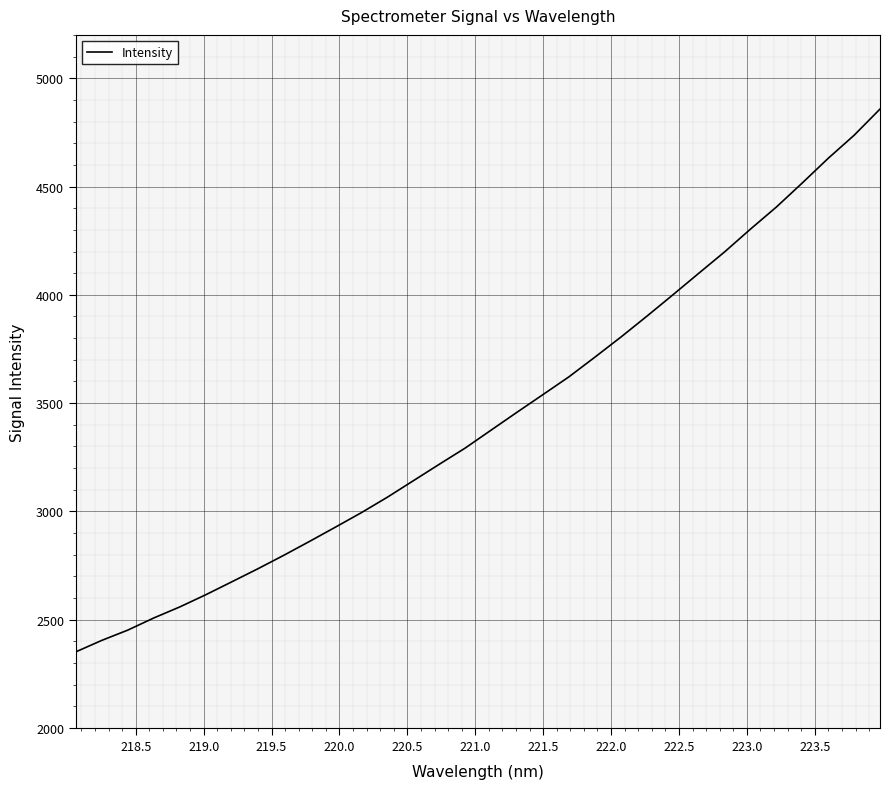

What is the maximum value shown in the chart?

4857.5